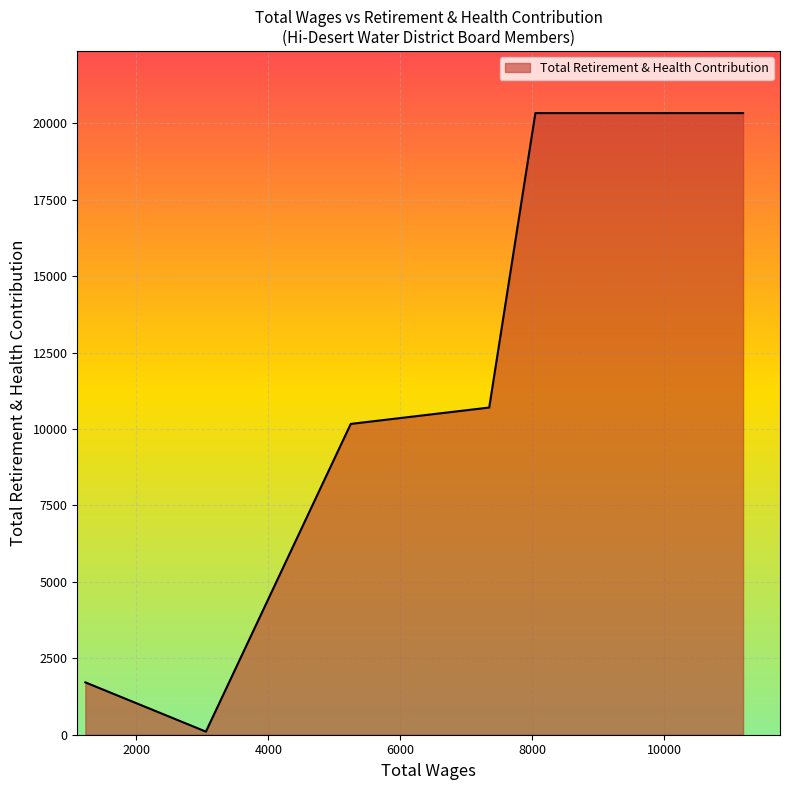

True or false: the data has more than 1 interior local peaks.

False